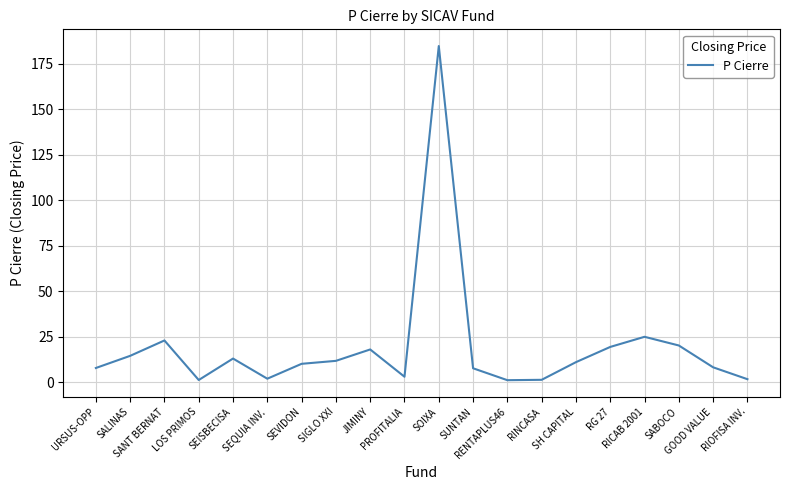

What is the greatest value displayed?

184.7